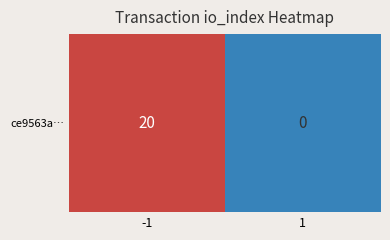

Reading right to left, transcribe all the data shown in this chart.

0	20